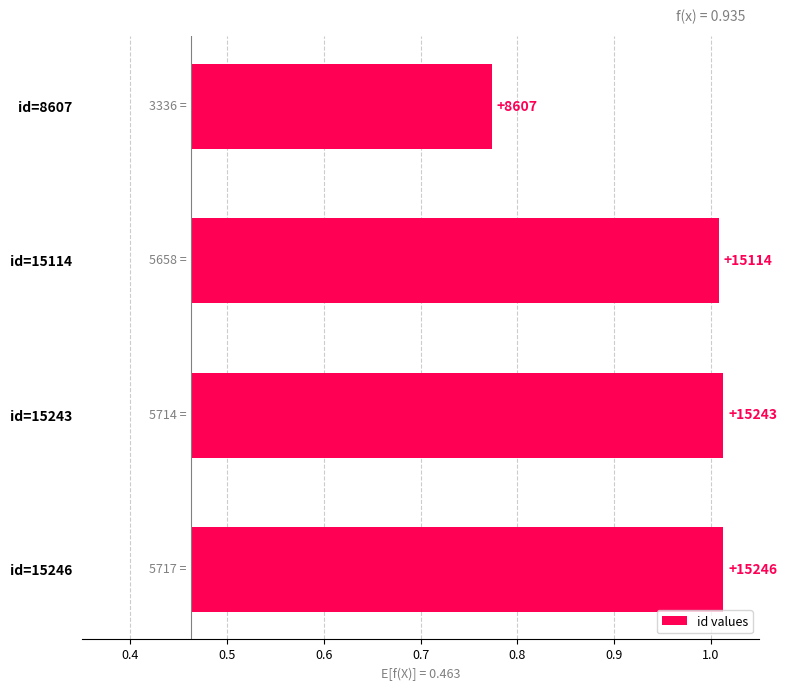

Are the bars grouped side by side (vs. stacked)?

No